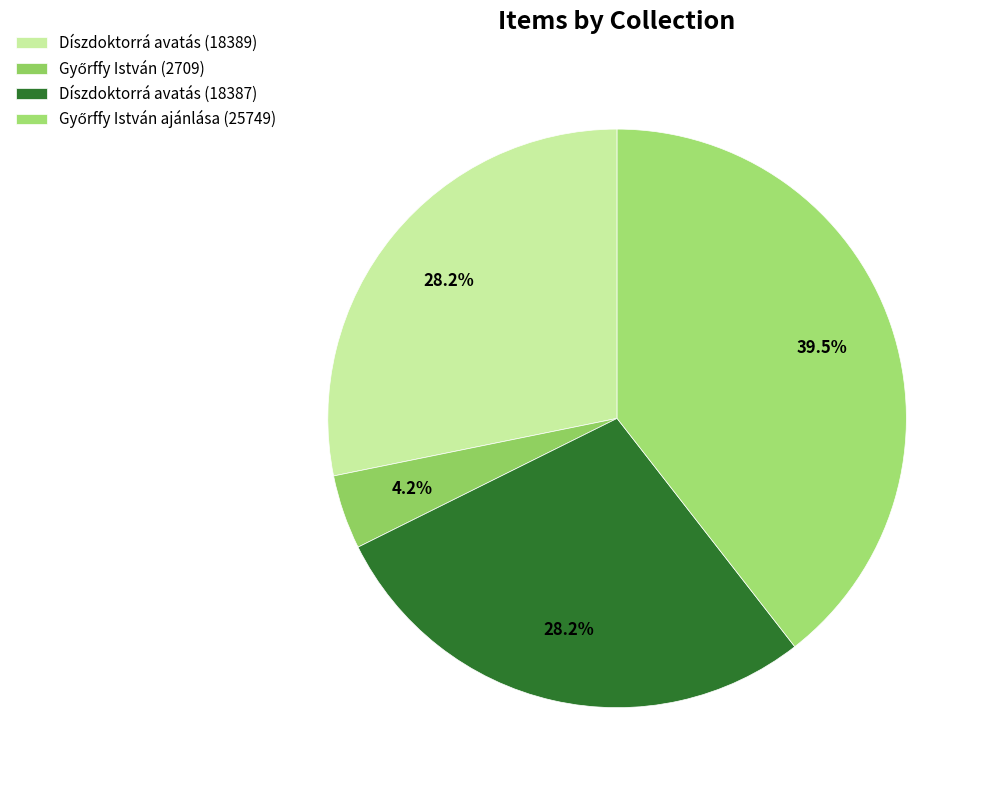

How many segments does this pie chart have?

4